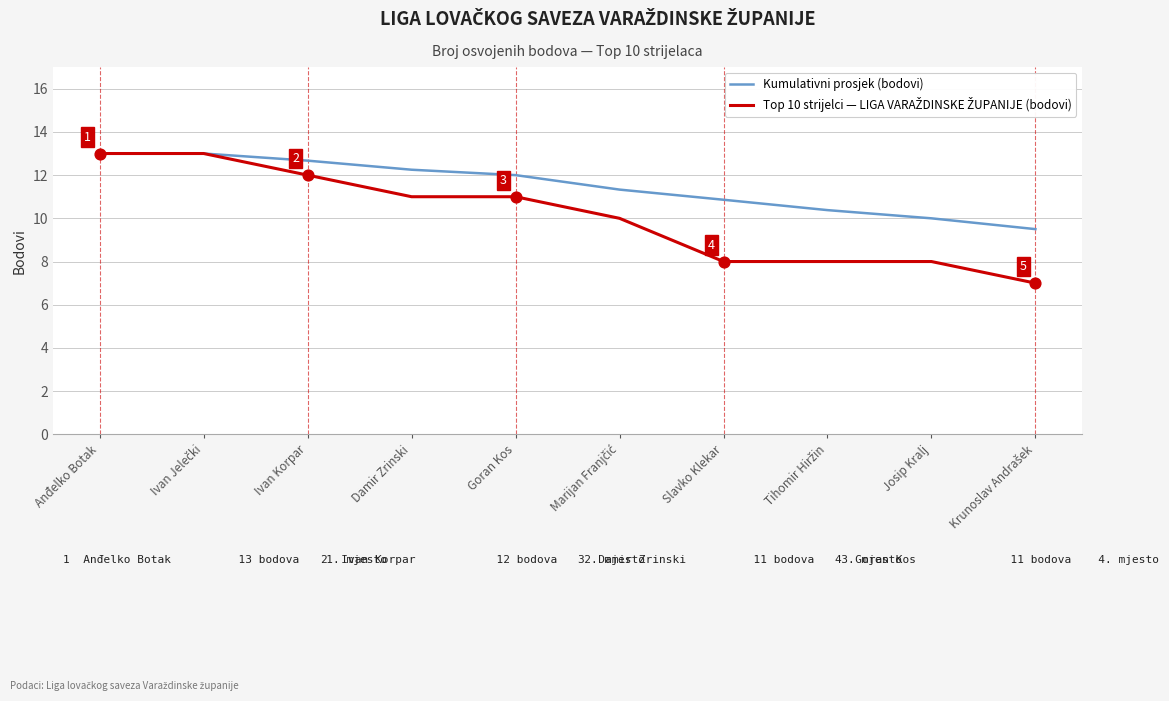

What is the spread (max minus min) of values at Slavko Klekar?

2.9